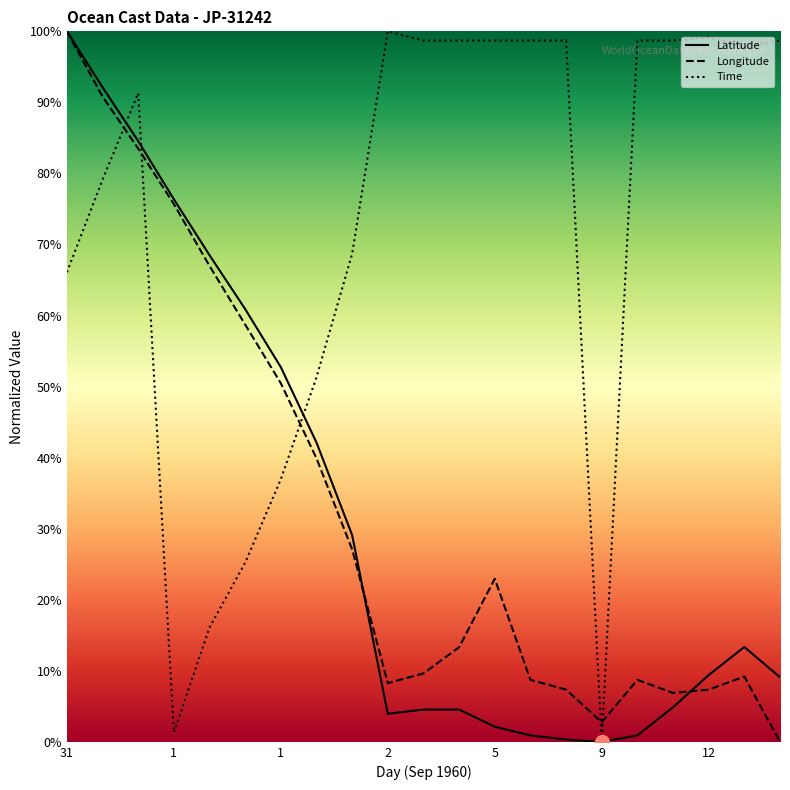

What are all the series names shown in the legend?

Latitude, Longitude, Time